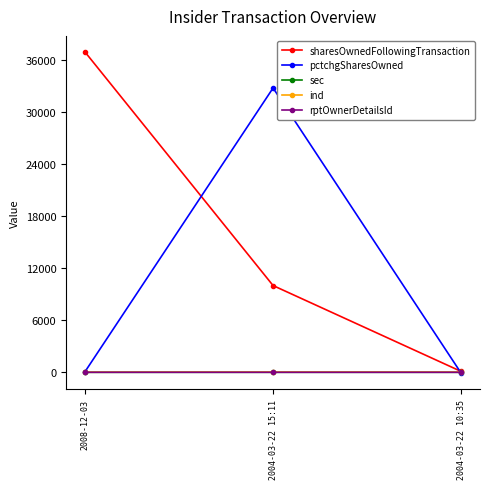

Which series changed the most between 2008-12-03 and 2004-03-22 10:35?

sharesOwnedFollowingTransaction